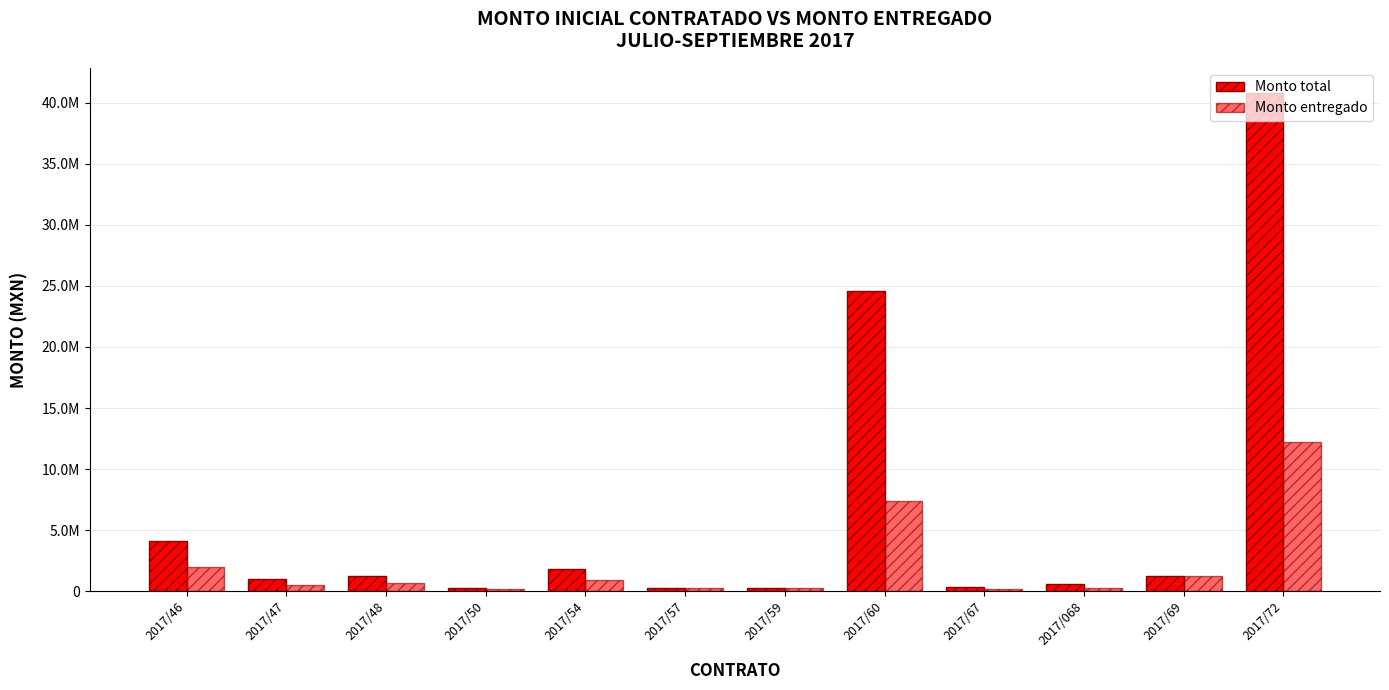

The value of Monto entregado at 2017/48 is 288686.2. True or false?

False